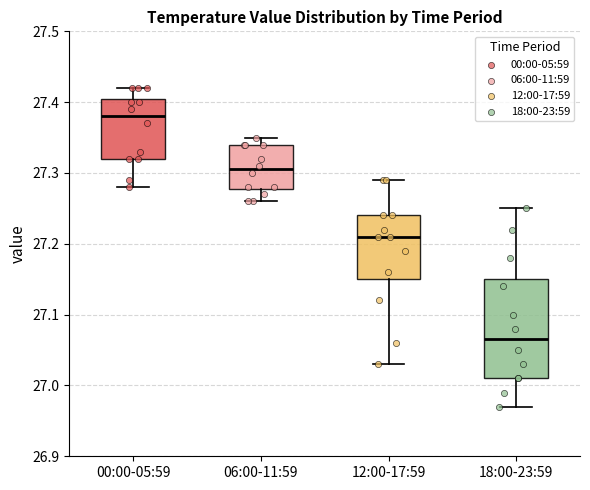

Where does the median line of the box for 06:00-11:59 sit on the y-axis? The values are not printed on the chart, so give them approximately, as read against the axis.

27.31